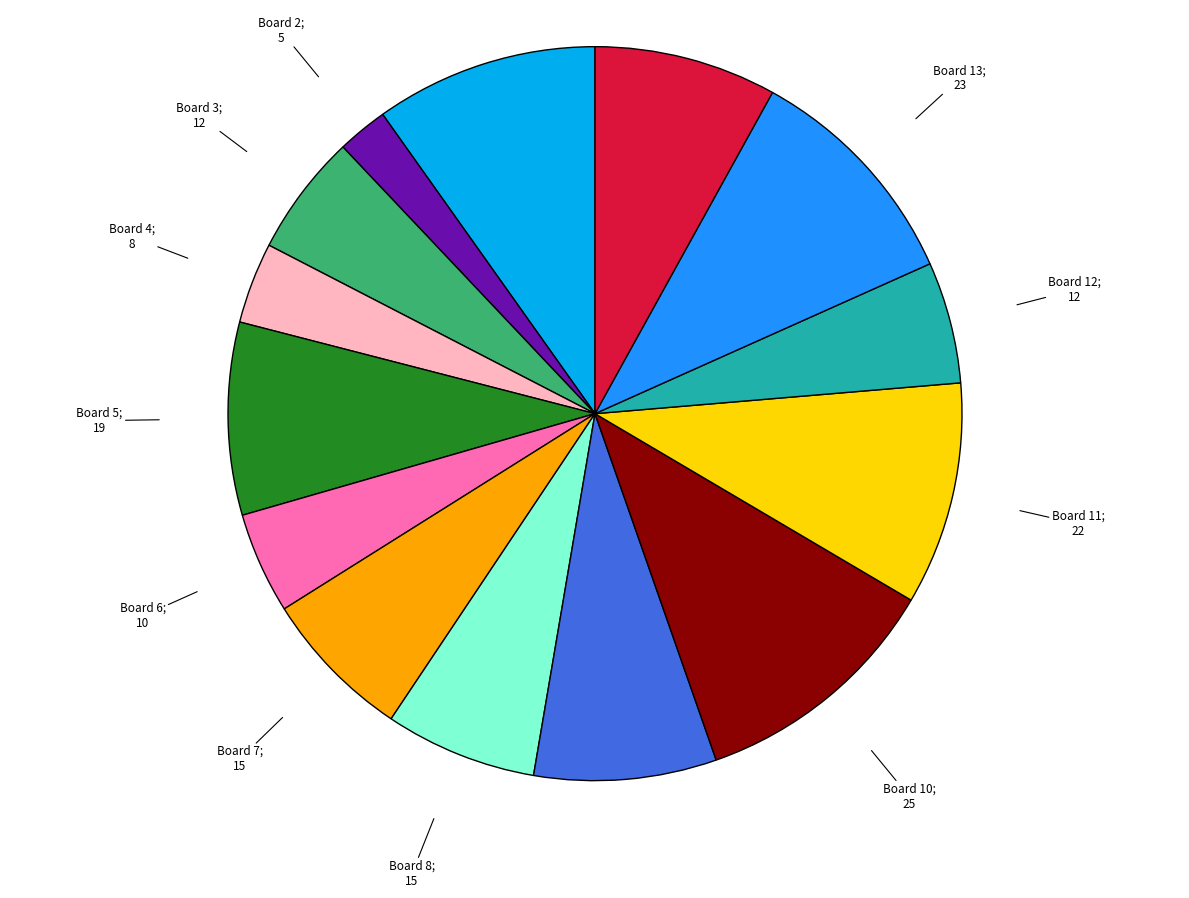

Count the number of slices in the pie.

14